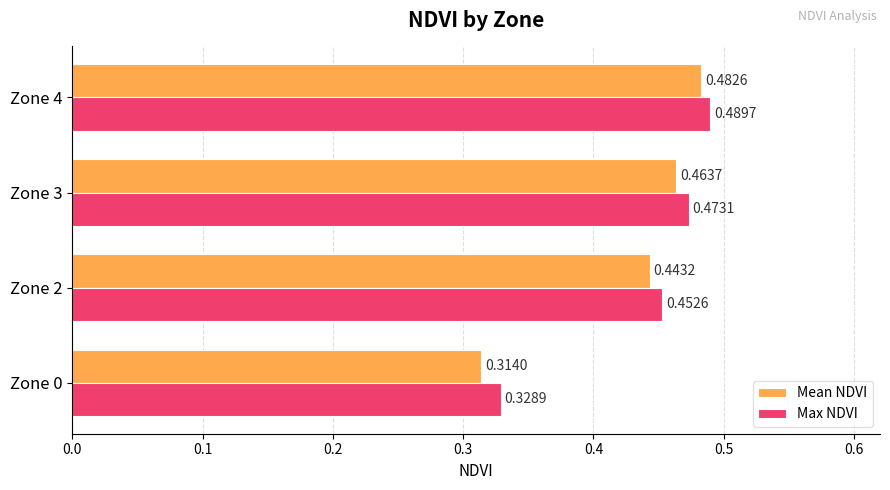

List the series in order of their overall mean, highest first.

Max NDVI, Mean NDVI